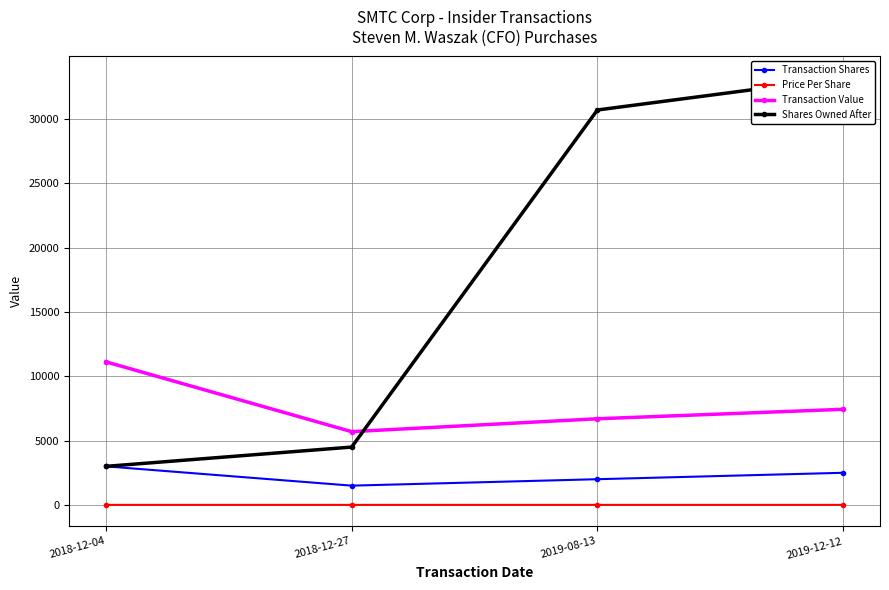

How many values in the Shares Owned After series are below 30714?

2